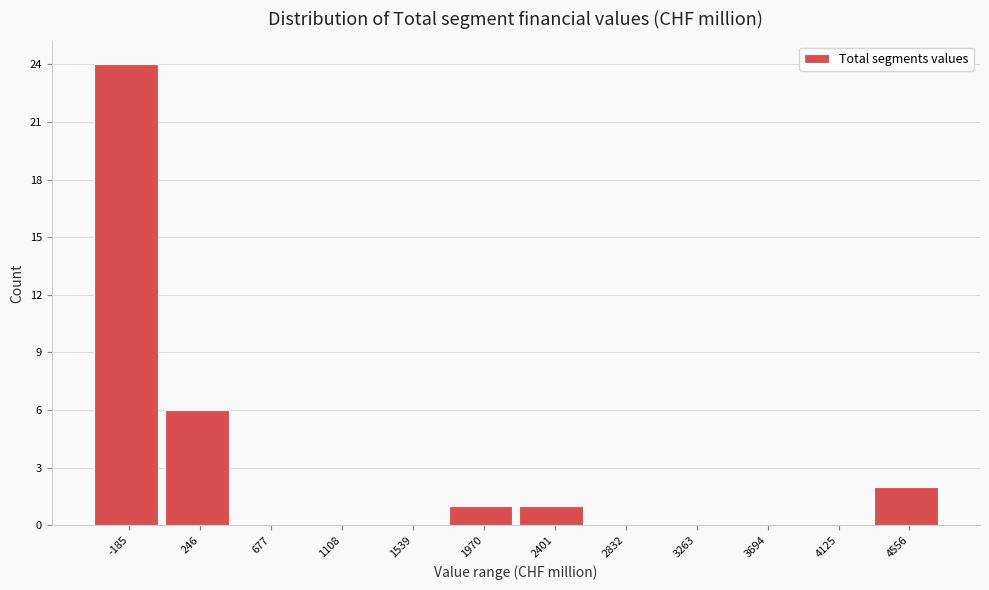

Reading right to left, what are all the values shown in this chart?

4556=2	4125=0	3694=0	3263=0	2832=0	2401=1	1970=1	1539=0	1108=0	677=0	246=6	-185=24